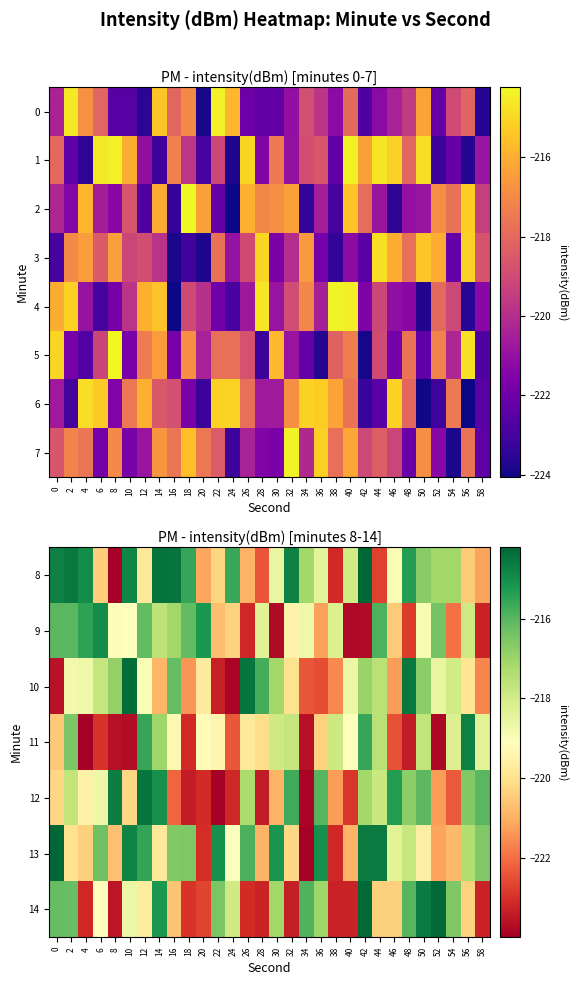

What is the sum of all 14 values?

-6578.9